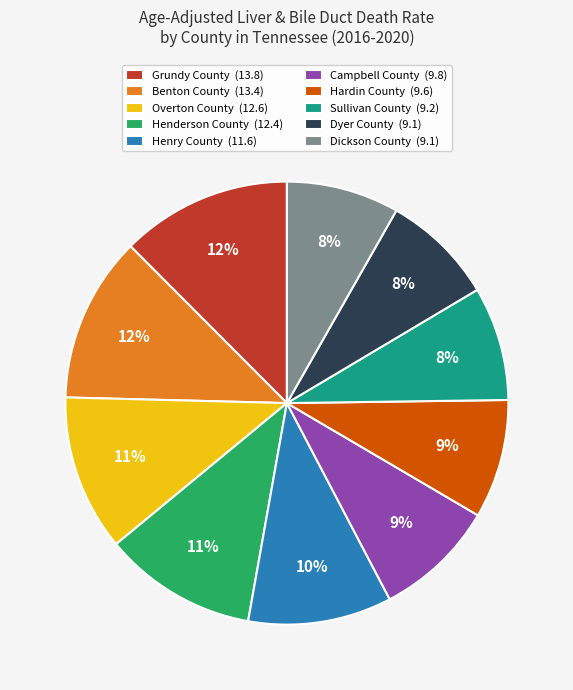

Does any single category account for the majority?

No